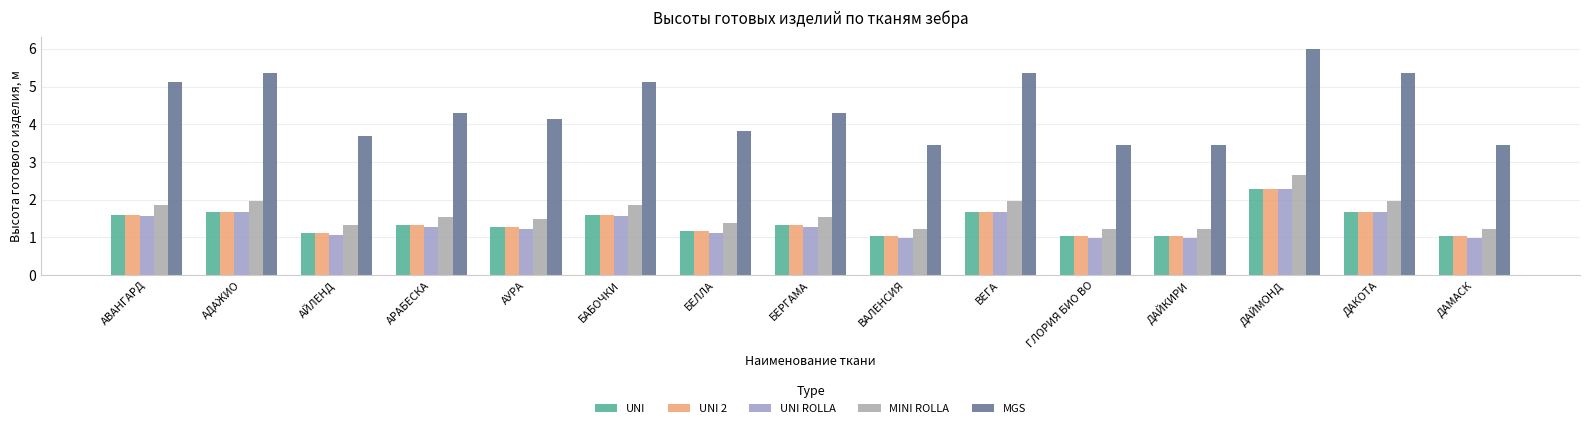

What is the average value of the MINI ROLLA series?

1.6